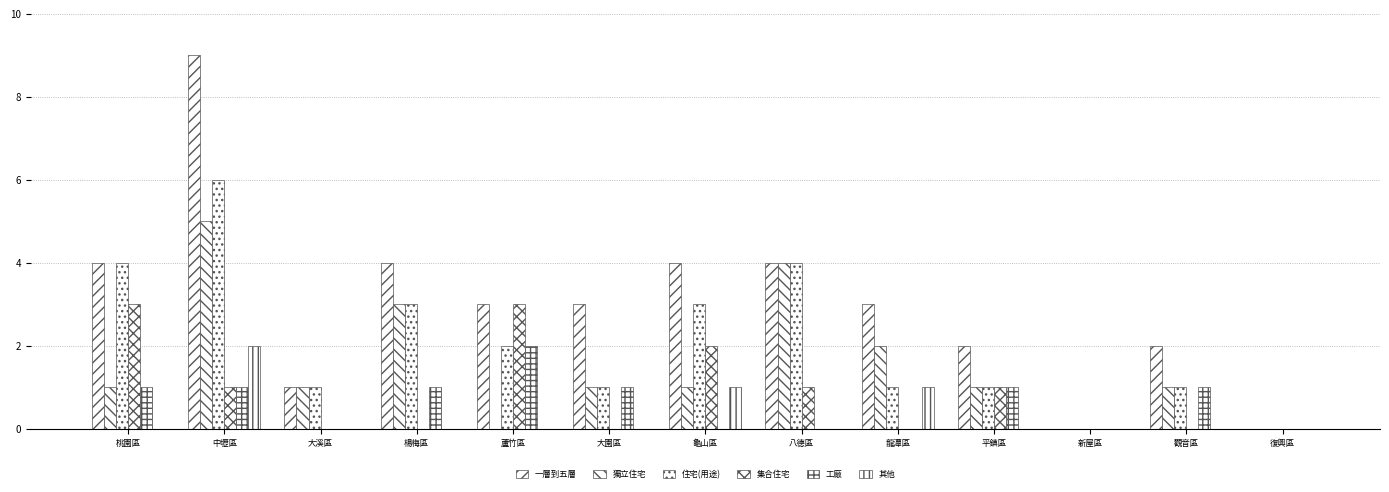

Which series has the widest spread of values?

一層到五層